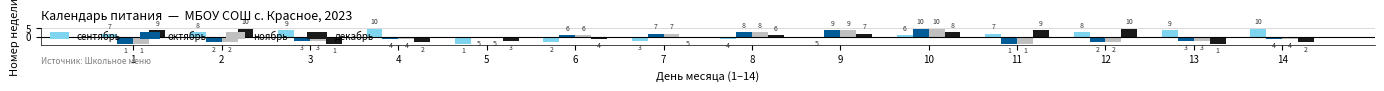

The декабрь series shows -1.9 at 6. True or false?

False